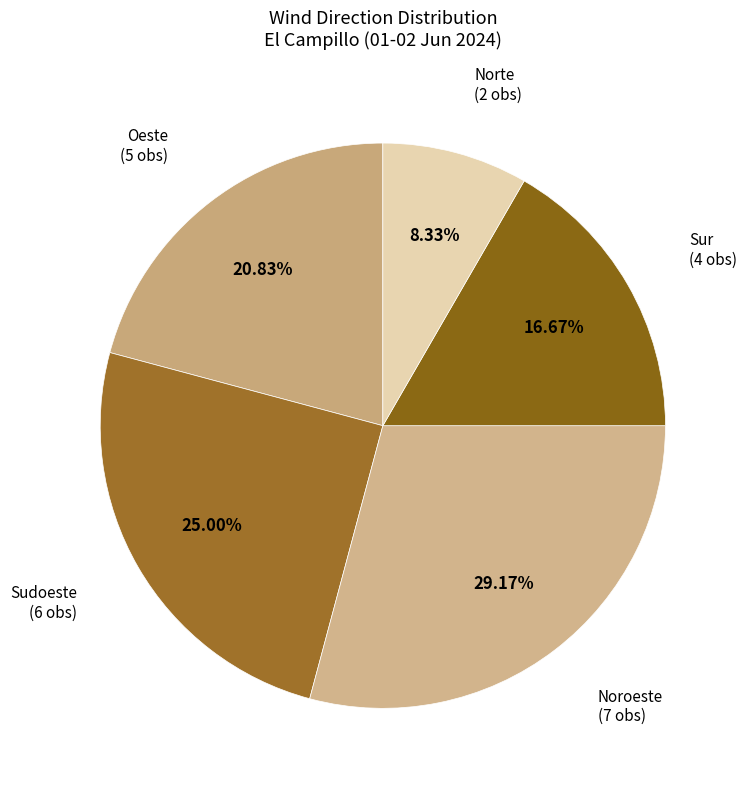

Is Norte the majority of the pie?

No